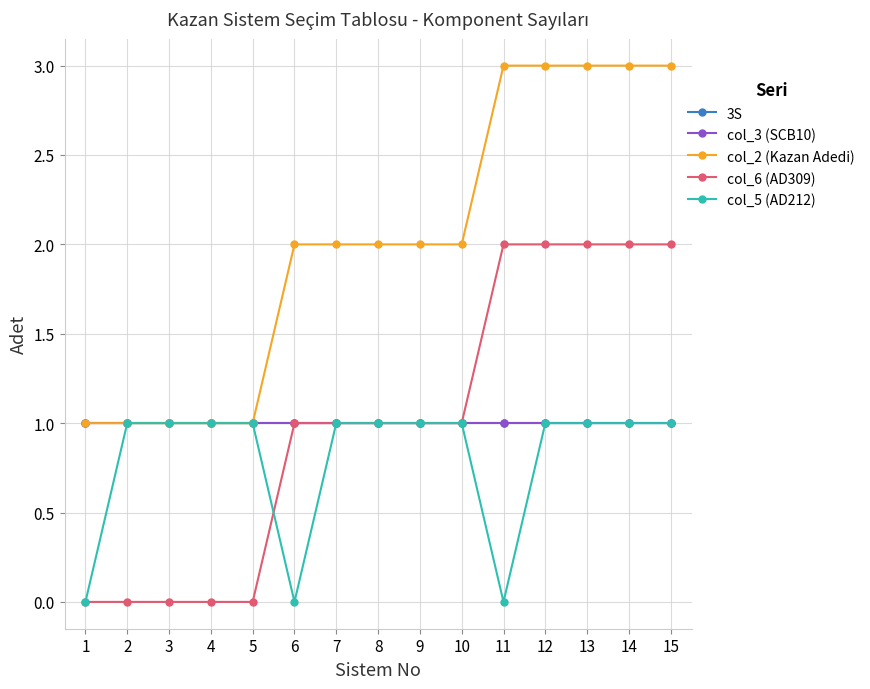

What is the value of the col_2 (Kazan Adedi) point at the 12th from the left?

3